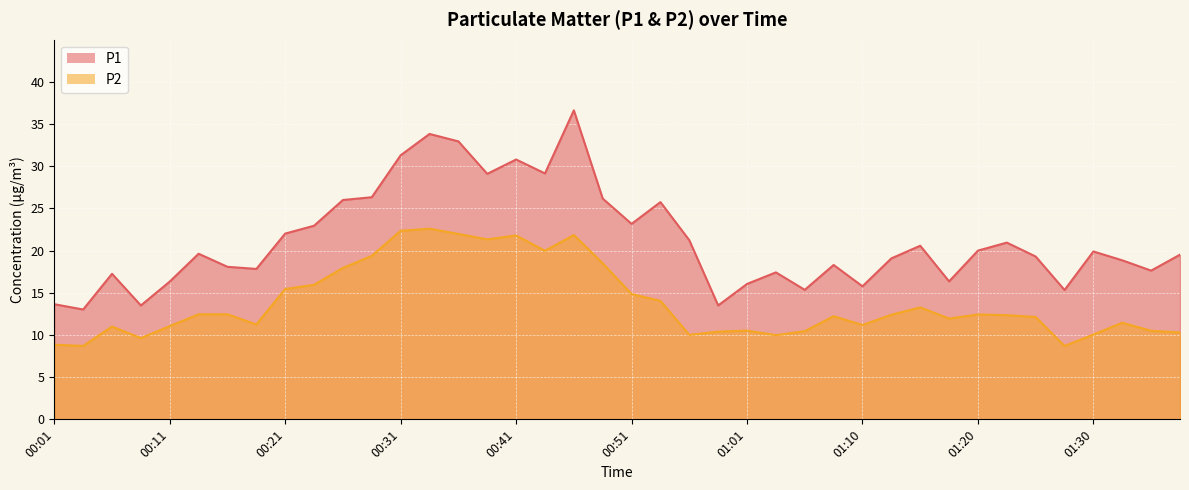

Which category has the lowest value in the P2 series?

00:03